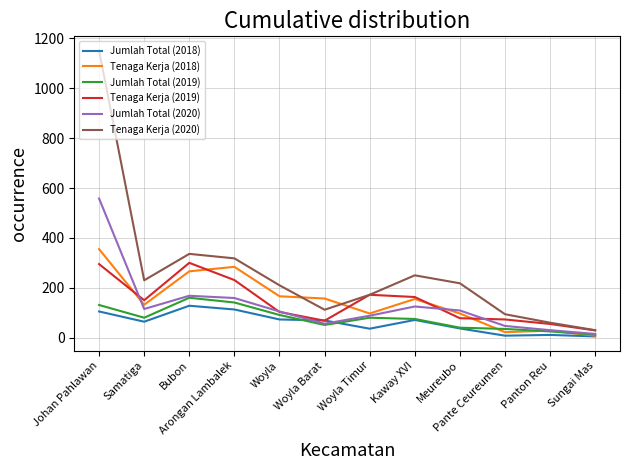

What is the greatest value displayed?

1151